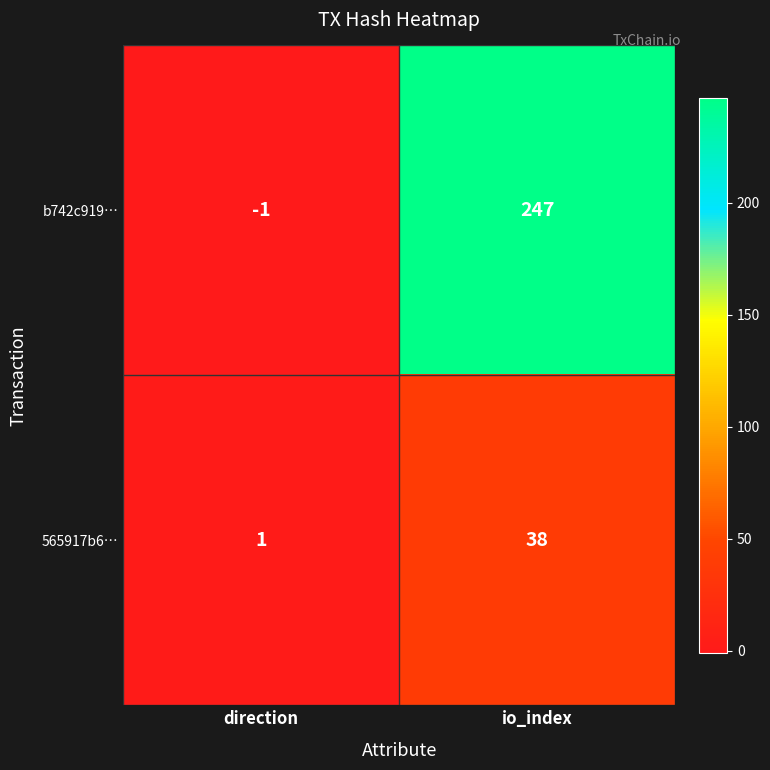

Where is b742c919… nearest to the value 123?

direction